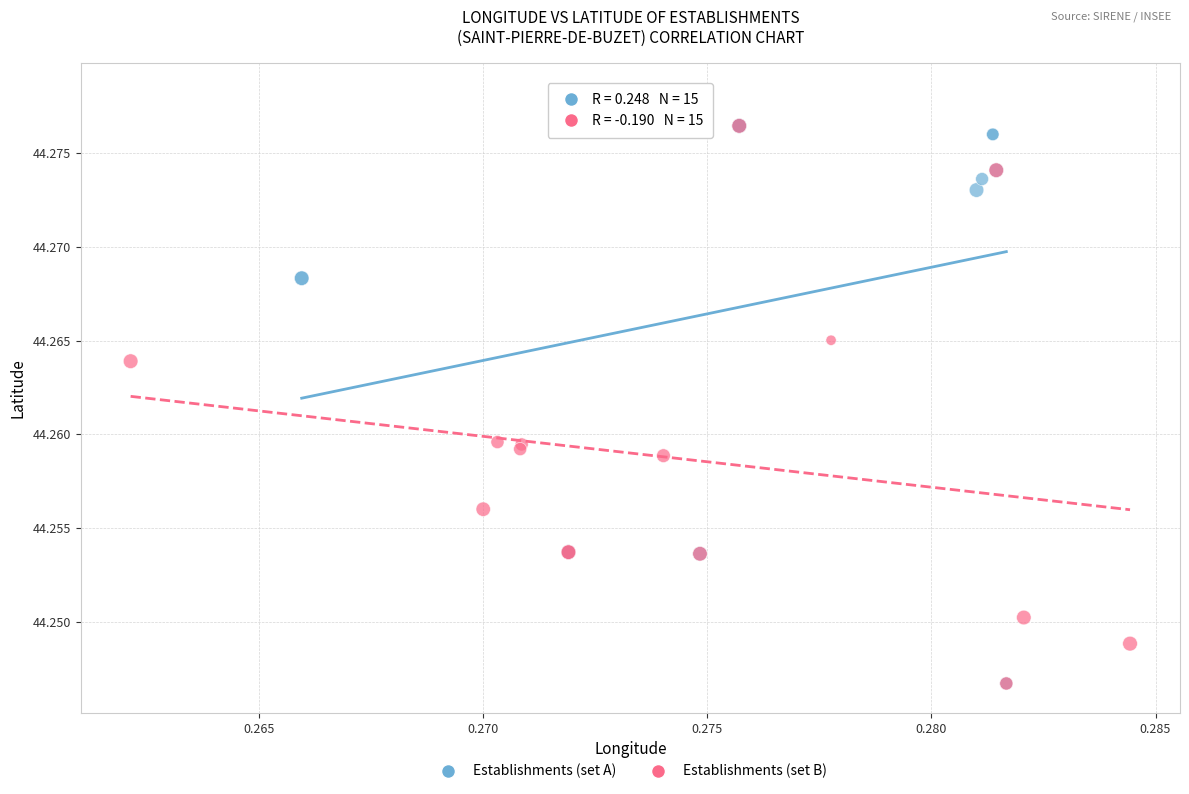

What are all the series names shown in the legend?

Establishments (set A), Establishments (set B)